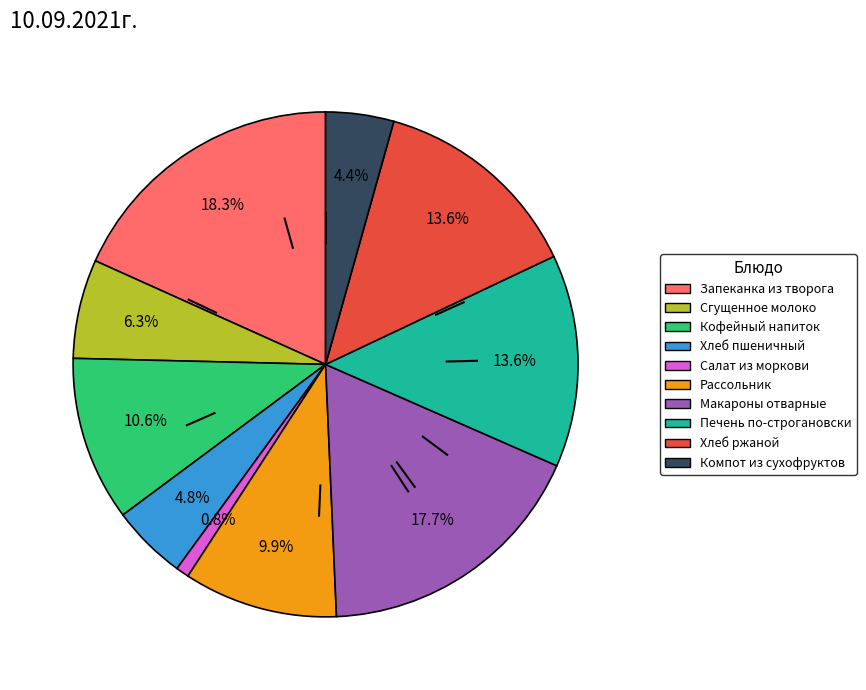

To the nearest percent, what is the average slice percentage?

10%